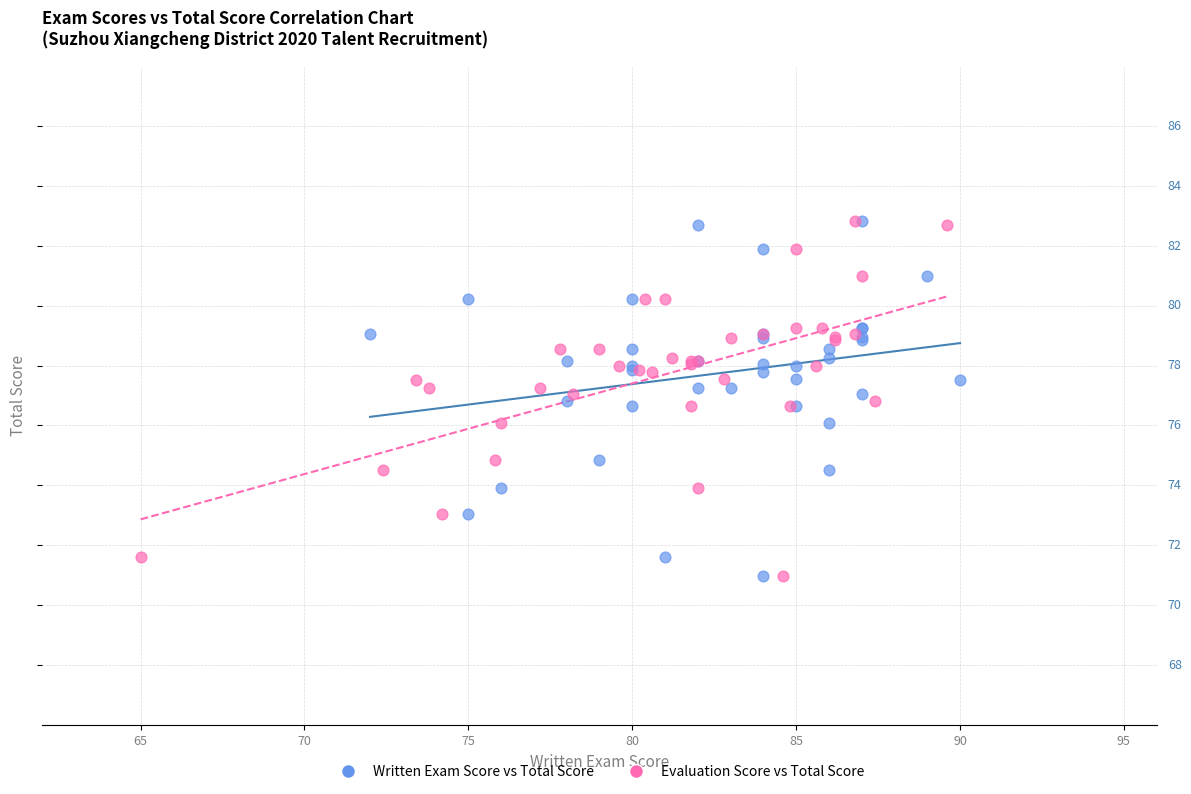

What are all the series names shown in the legend?

Written Exam Score vs Total Score, Evaluation Score vs Total Score